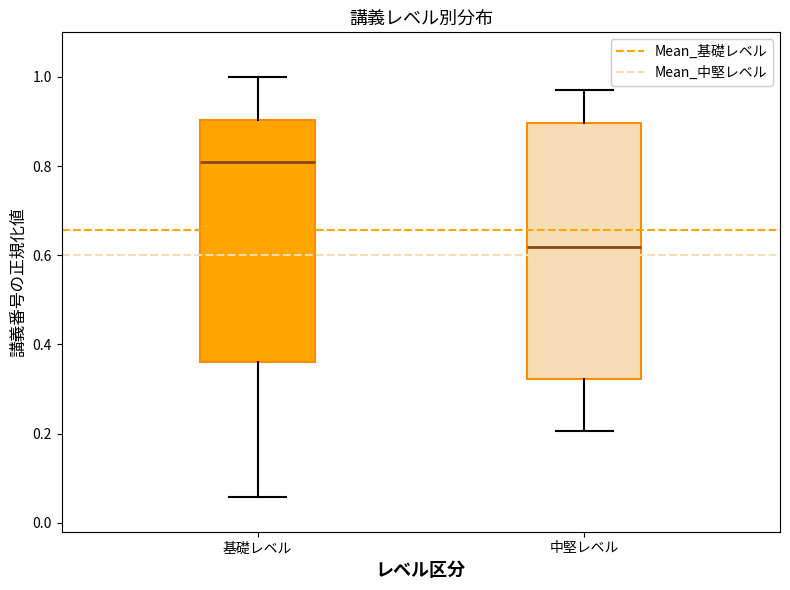

Where does the median line of the box for 中堅レベル sit on the y-axis? The values are not printed on the chart, so give them approximately, as read against the axis.

0.62